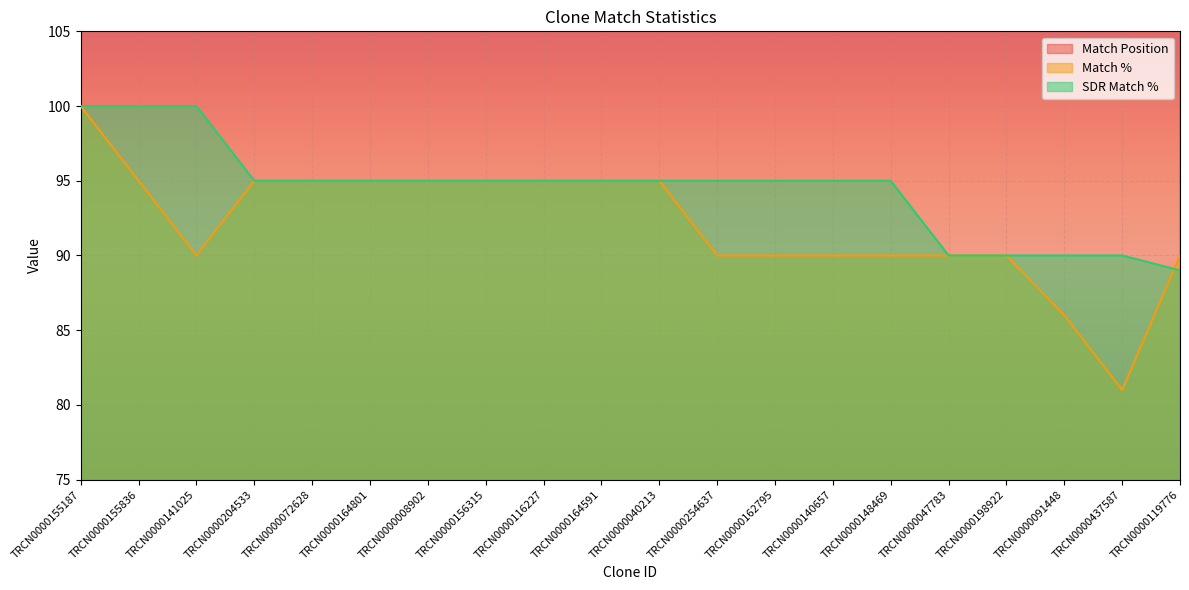

True or false: Match Position and Match % cross at least once.

False